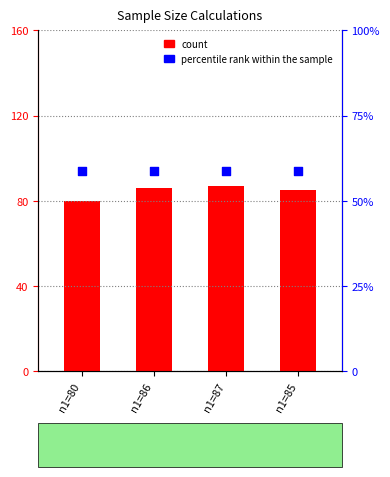

At which category is the sum across all series the highest?

n1=87